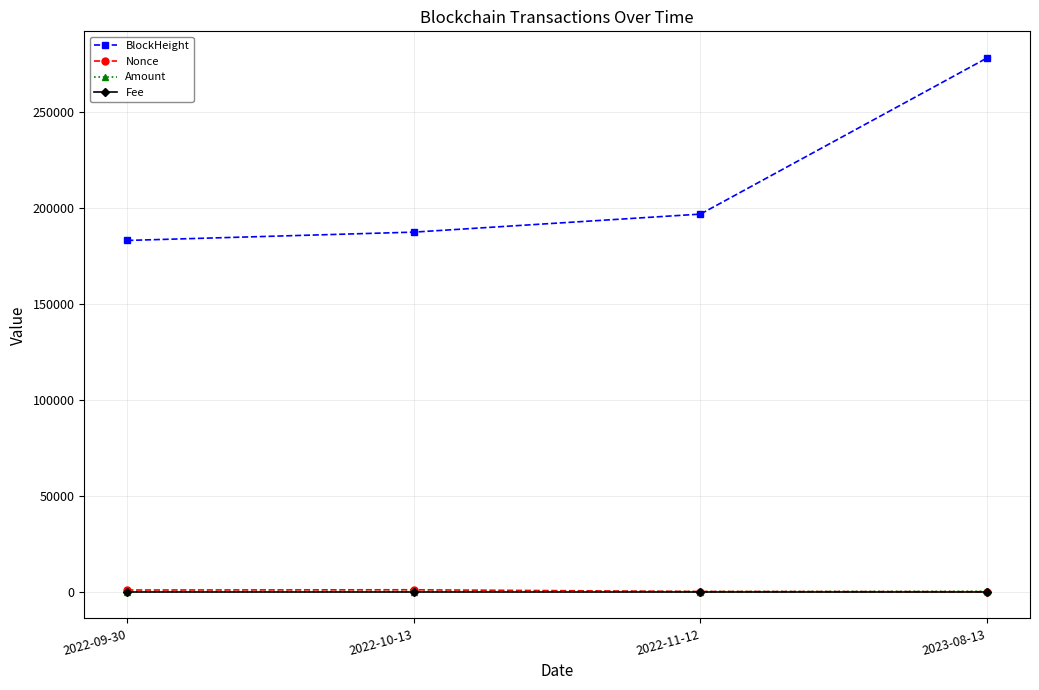

At which category does the chart reach its peak across all series?

2023-08-13